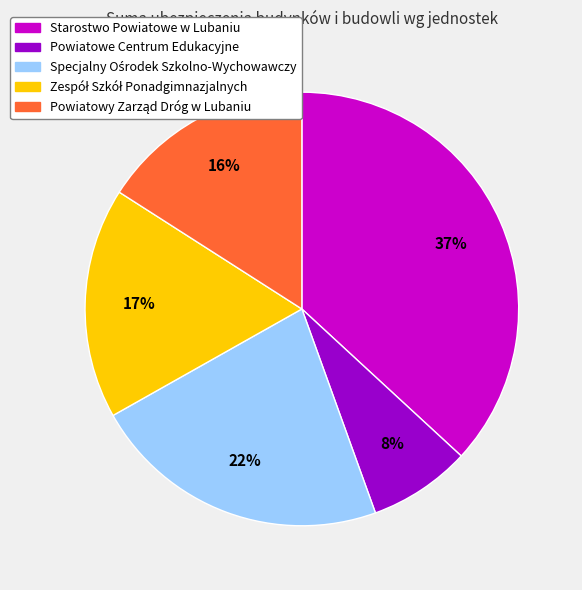

Does any single category account for the majority?

No